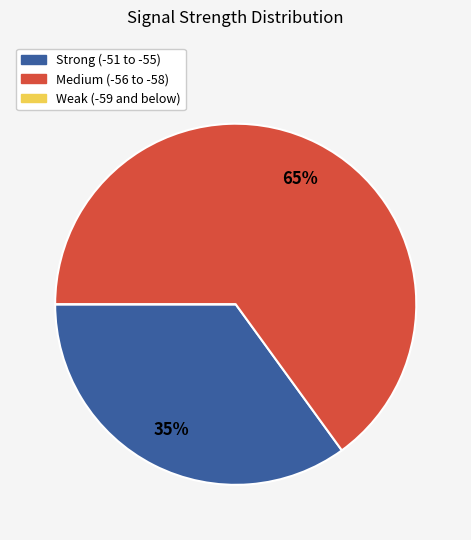

To the nearest percent, what is the average slice percentage?

33%